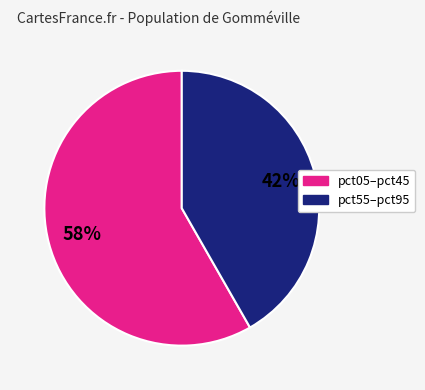

Is there any slice that represents more than half of the pie?

Yes